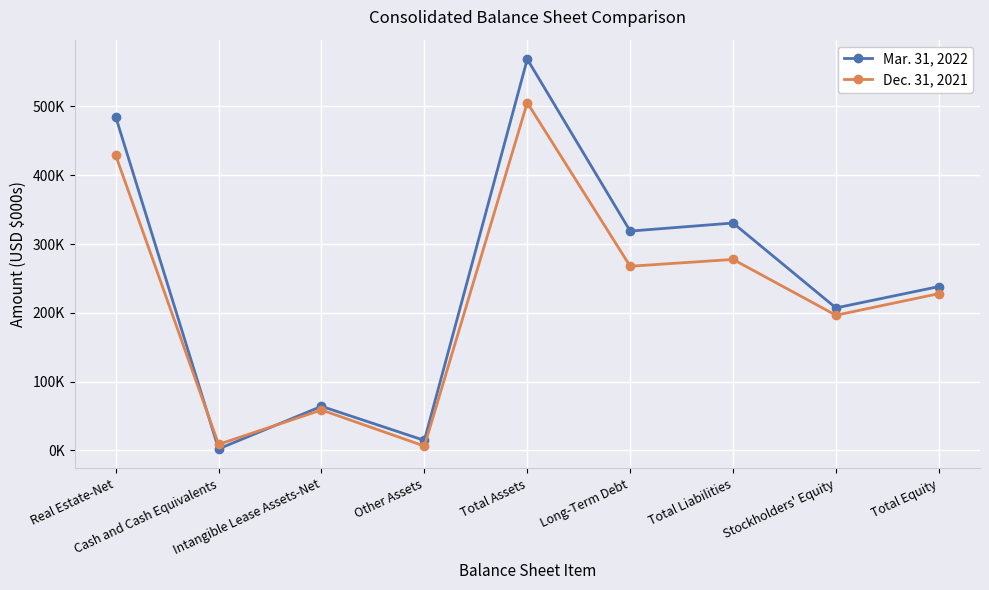

What is the lowest value of the Dec. 31, 2021 series?

6369